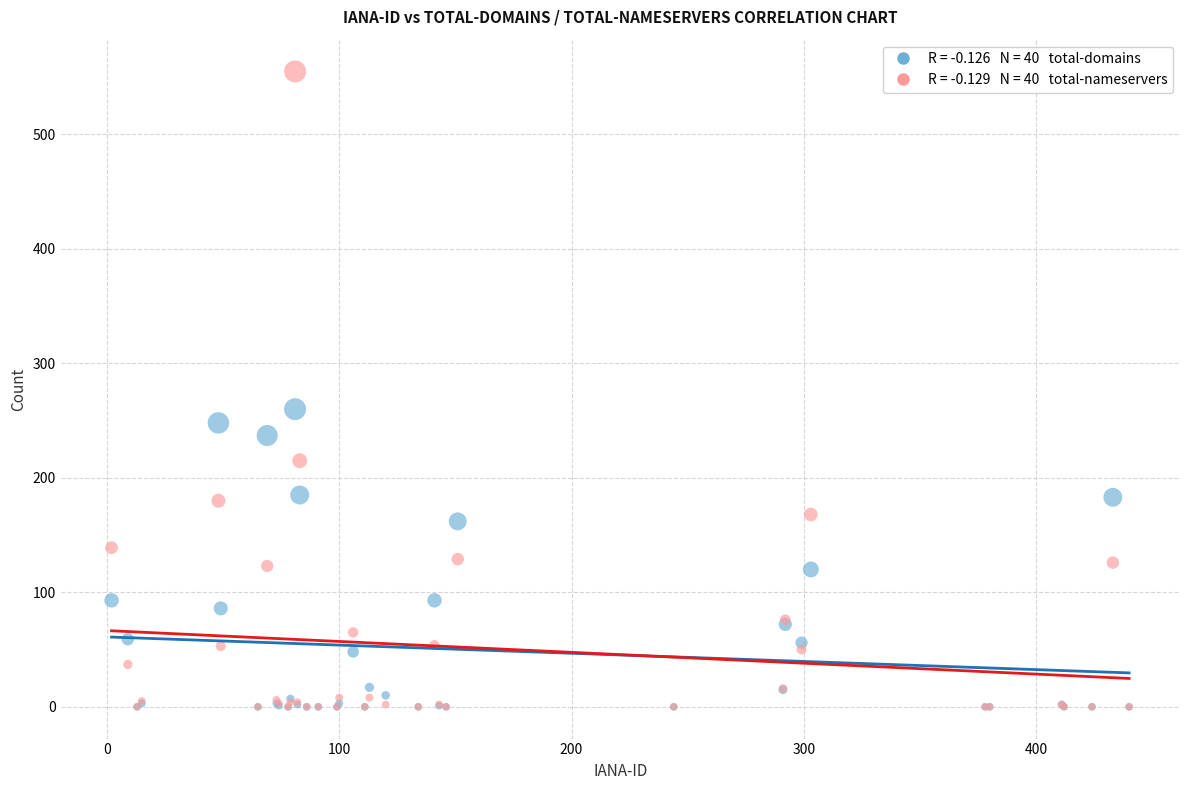

Across all series, what Y value is closest to 277?

260